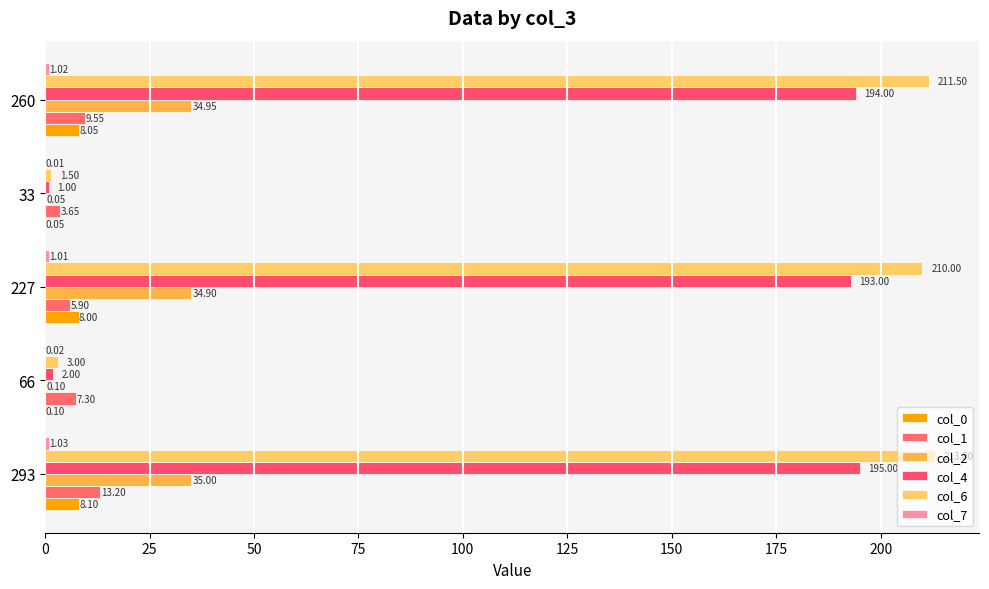

Count the number of data series in this chart.

6